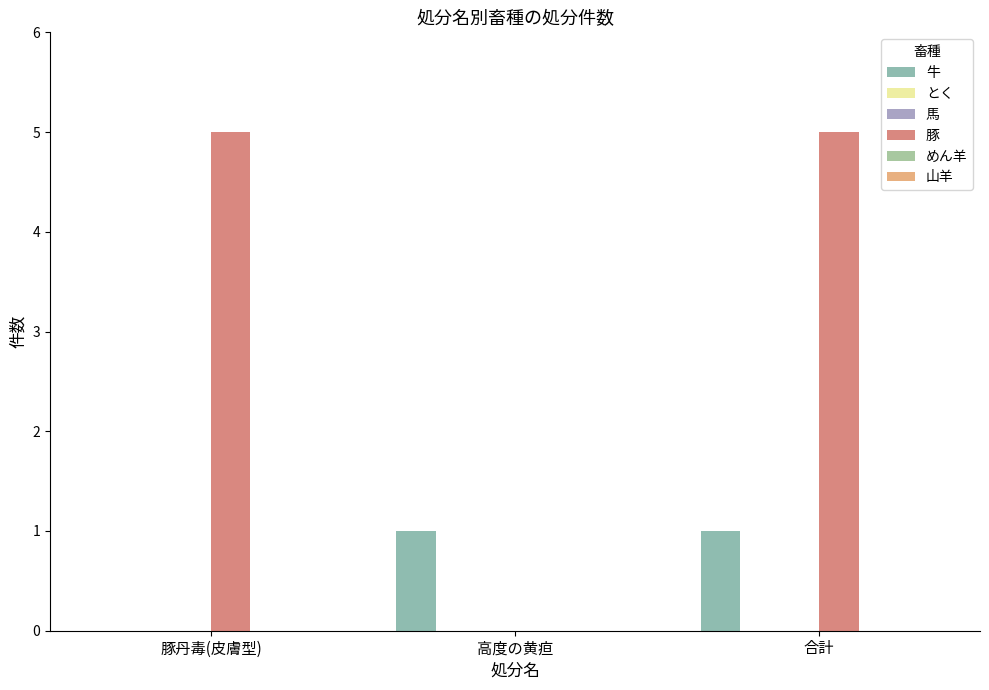

At which label does 馬 reach its peak?

豚丹毒(皮膚型)